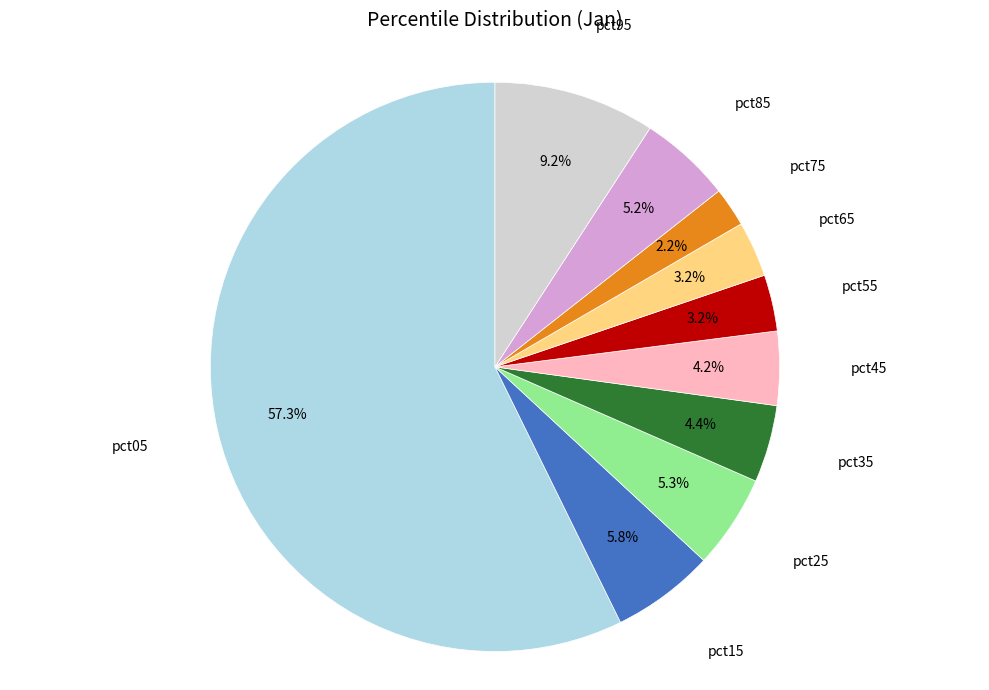

Is there any slice that represents more than half of the pie?

Yes